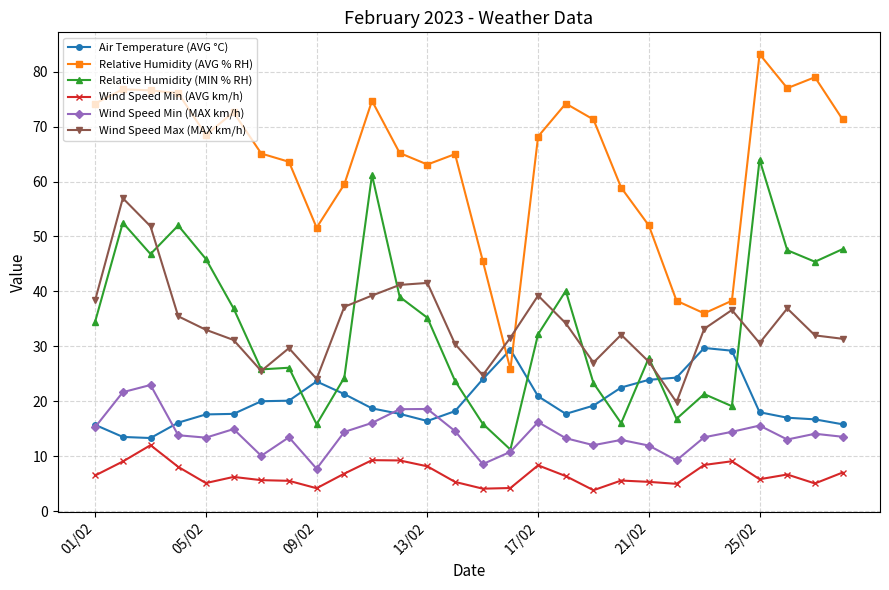

What is the value of the Wind Speed Max (MAX km/h) point at the 16th from the left?

31.6